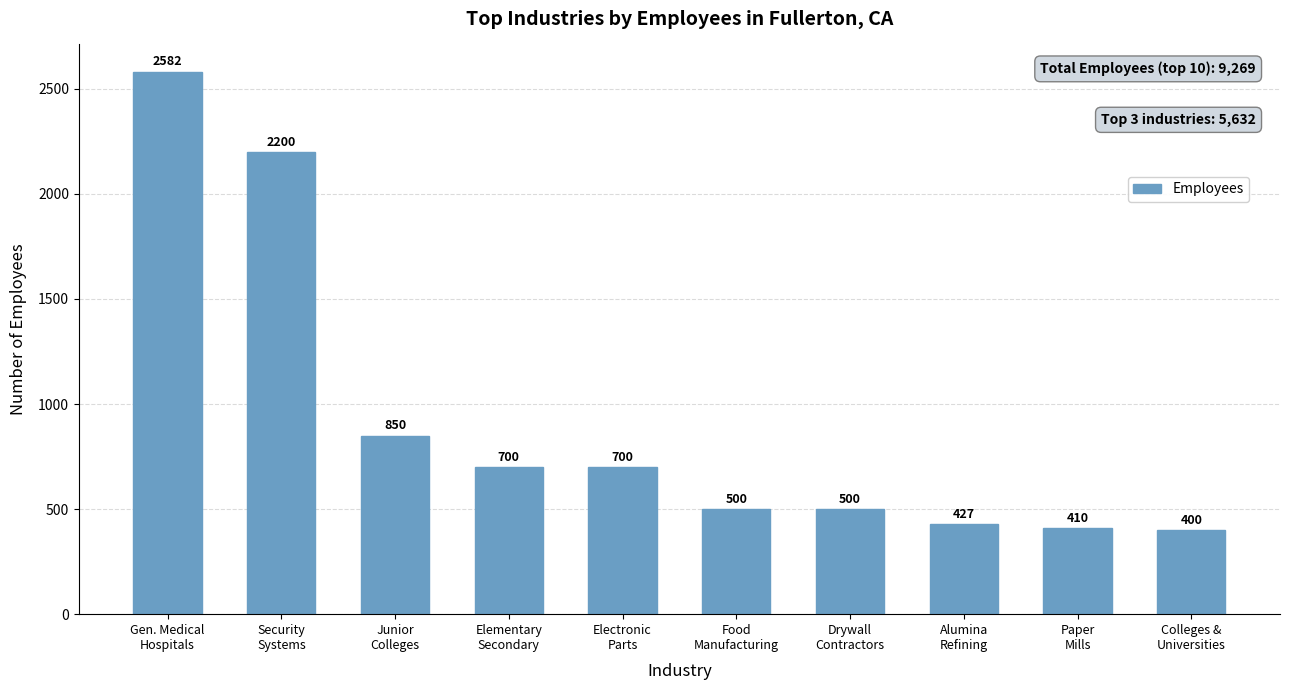

At which label is the value closest to 1491?

Junior
Colleges